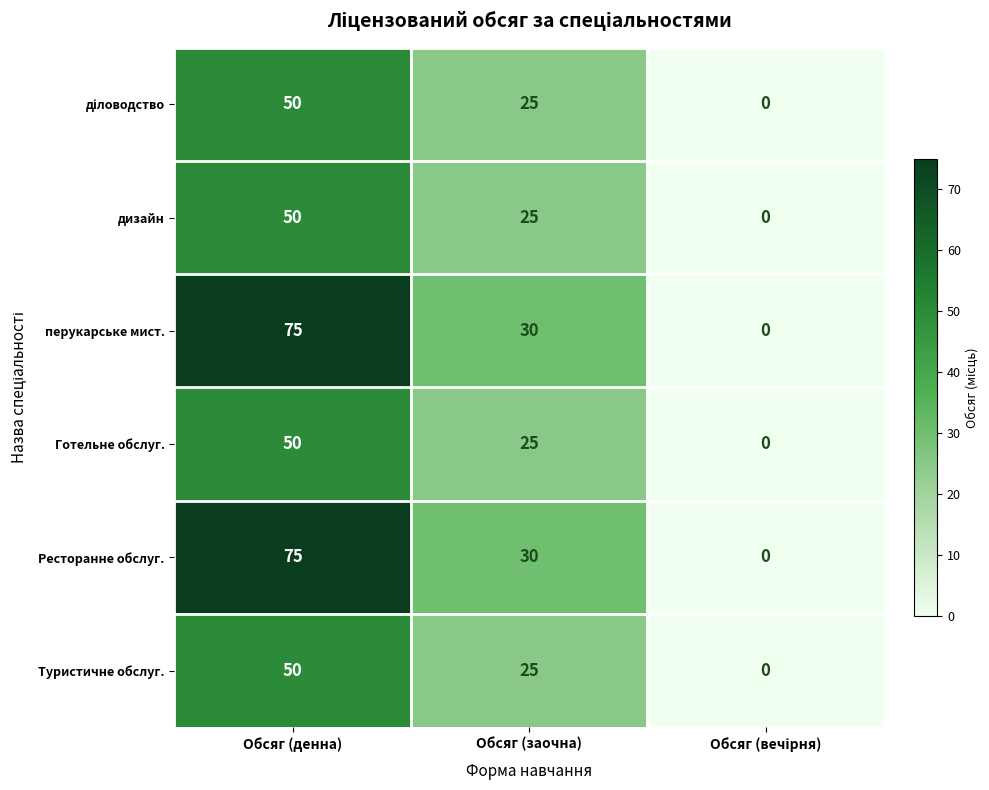

How many series are shown in this chart?

6